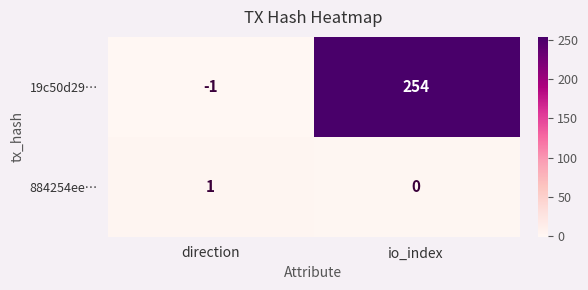

At which label is 884254ee… closest to 0?

io_index